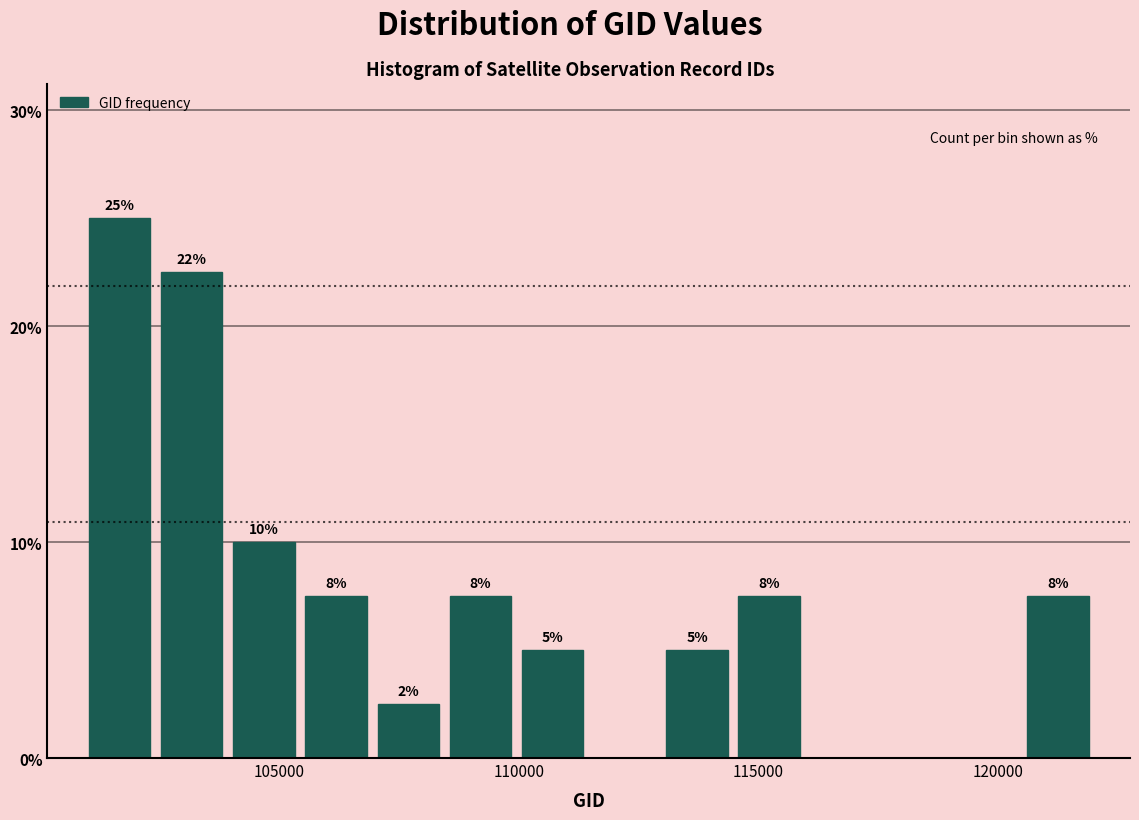

Read against the x-axis, roughly where is the centre of the tallest bar?

101500